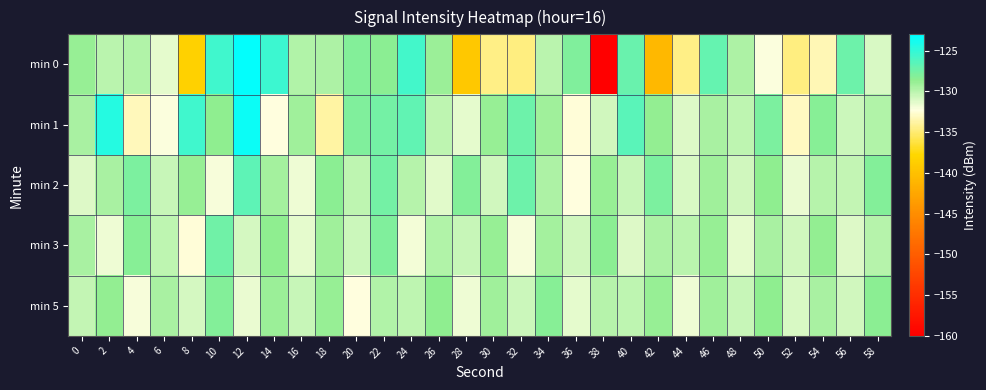

Which series has the largest total across all categories?

min 1